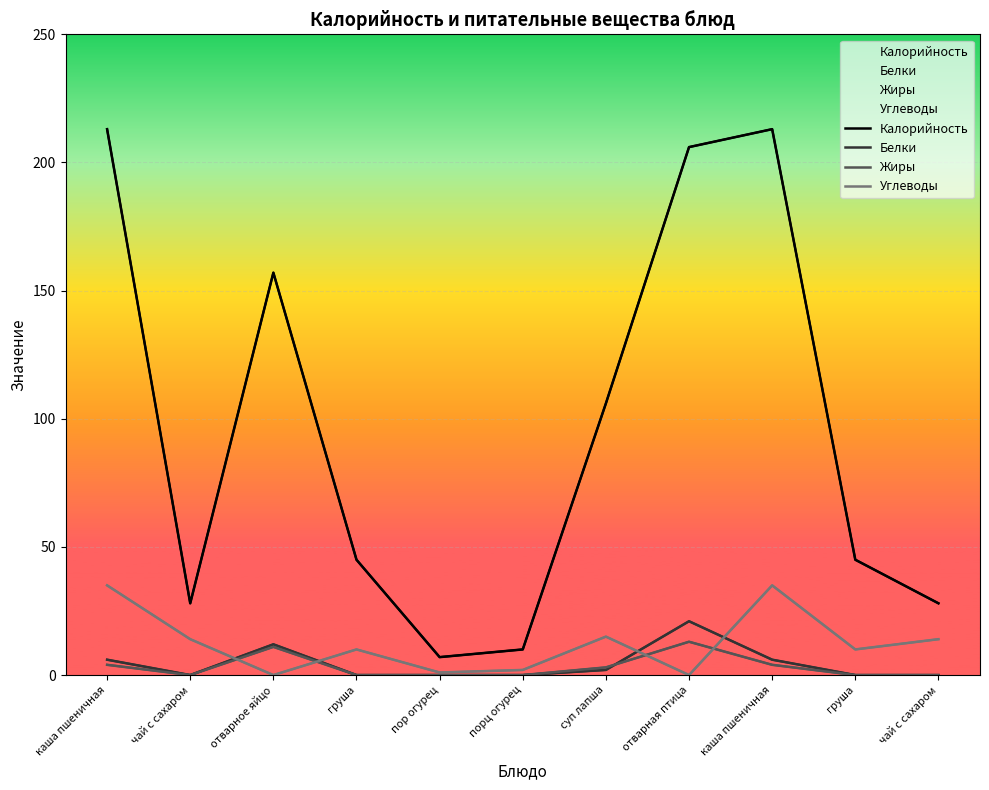

The Белки series shows 0 at порц огурец. True or false?

True